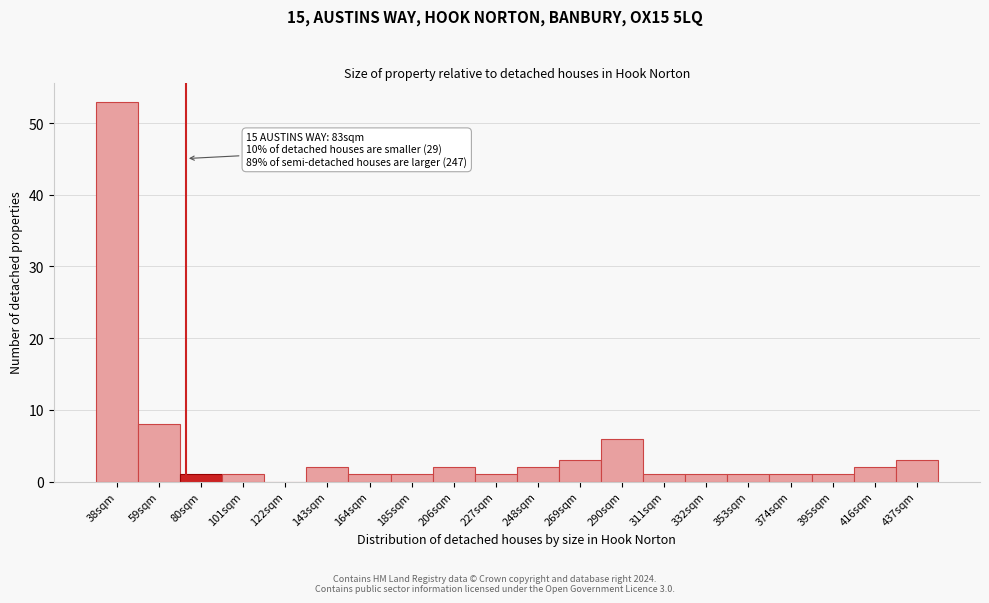

Reading left to right, extract all data points from this chart.

38sqm=53	59sqm=8	80sqm=1	101sqm=1	122sqm=0	143sqm=2	164sqm=1	185sqm=1	206sqm=2	227sqm=1	248sqm=2	269sqm=3	290sqm=6	311sqm=1	332sqm=1	353sqm=1	374sqm=1	395sqm=1	416sqm=2	437sqm=3